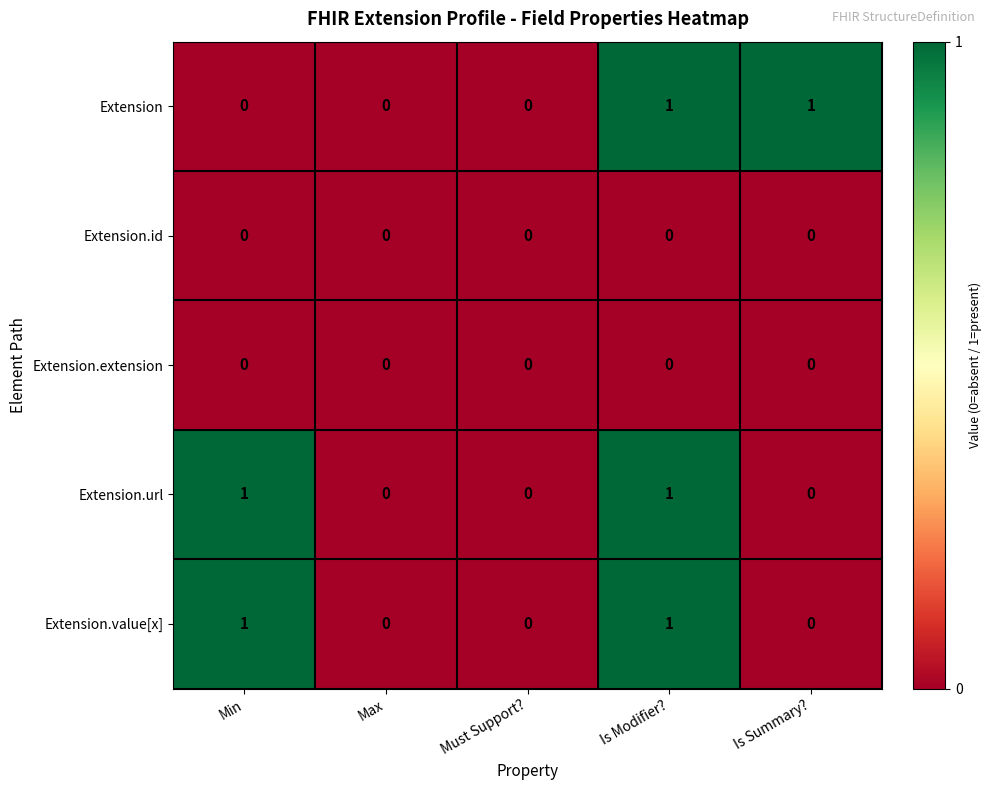

What is the difference between the highest and lowest values at Is Modifier??

1